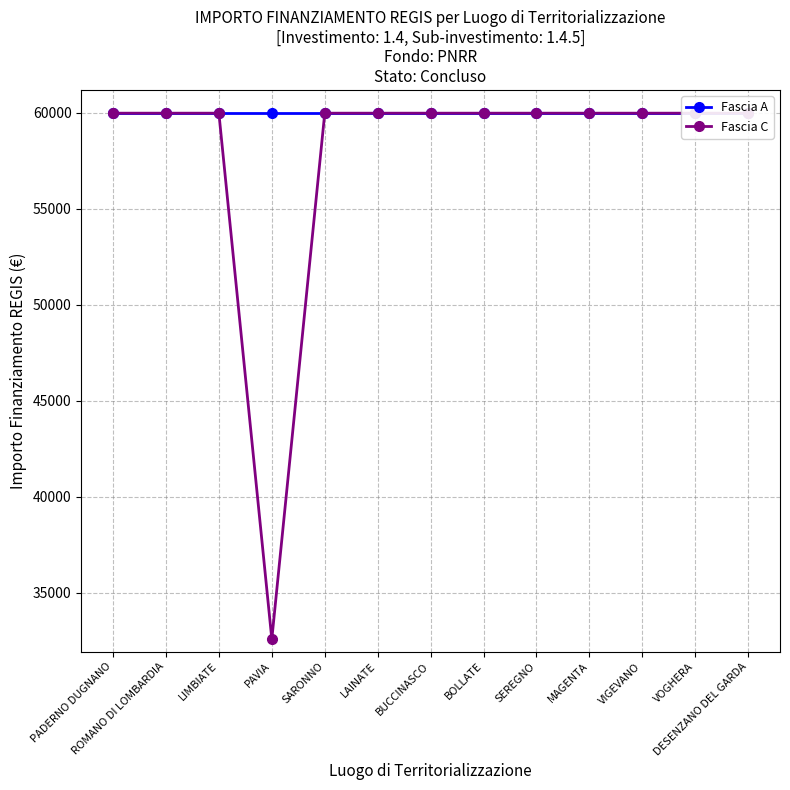

At how many categories does at least one series exceed 35671?

13